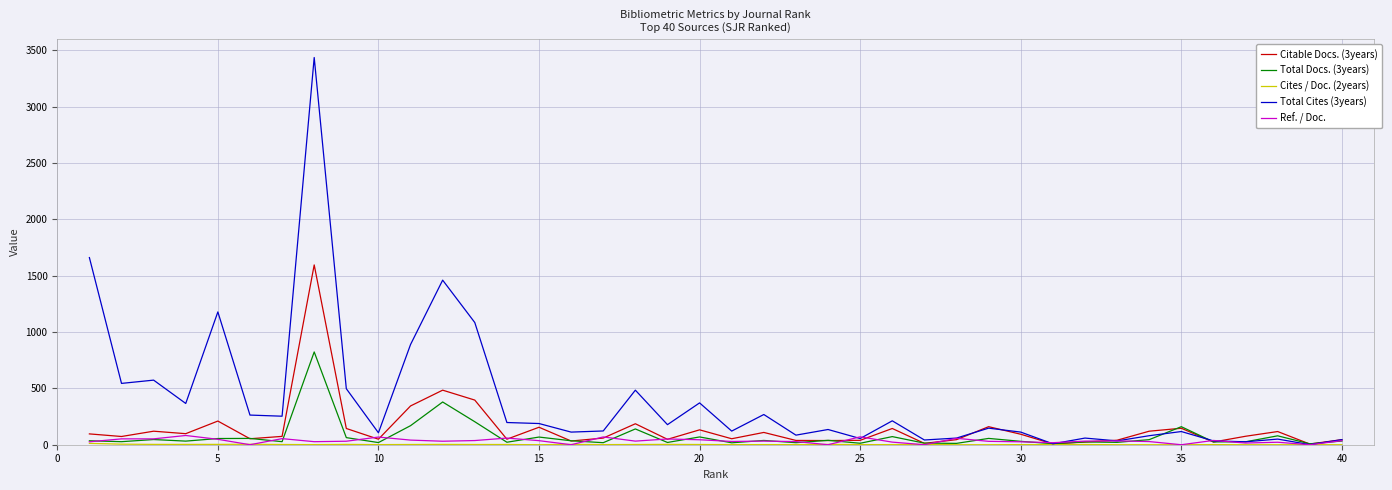

What is the greatest value displayed?

3435